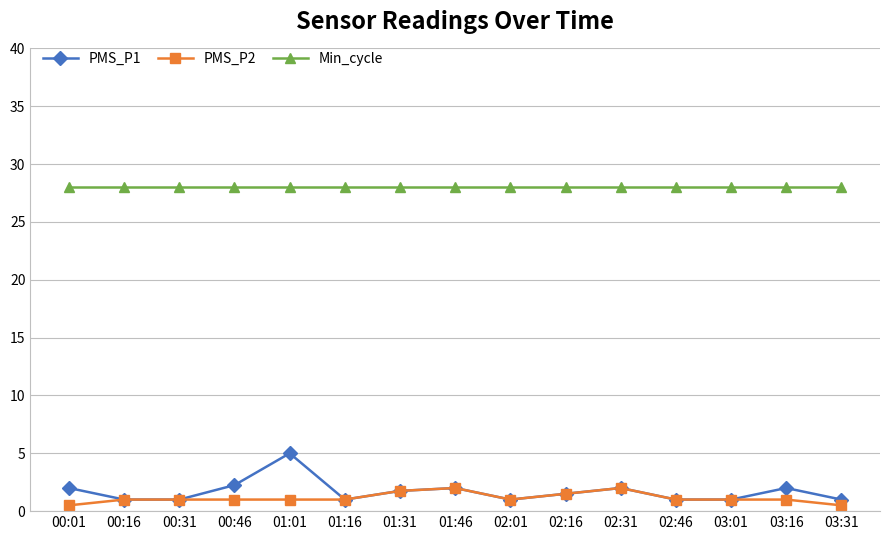

Is it true that Min_cycle equals 28.0 at 03:16?

True